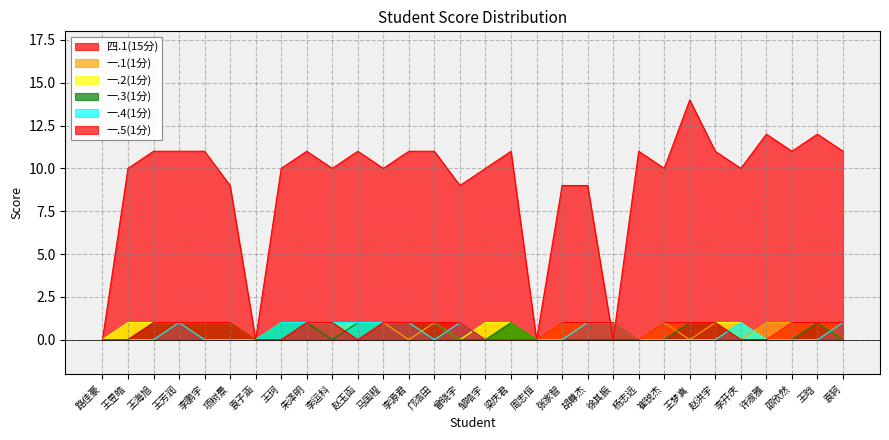

What is the total value across all series at 王珂?

14